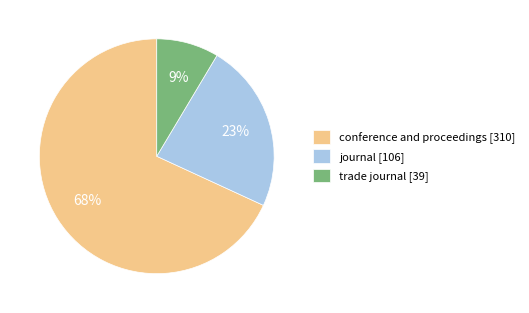

To the nearest percent, what is the combined percentage of journal and conference and proceedings?

91%